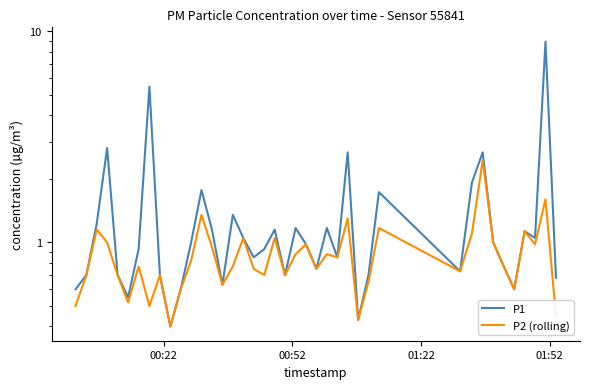

Is it true that P1 equals 12.8 at 38?

False